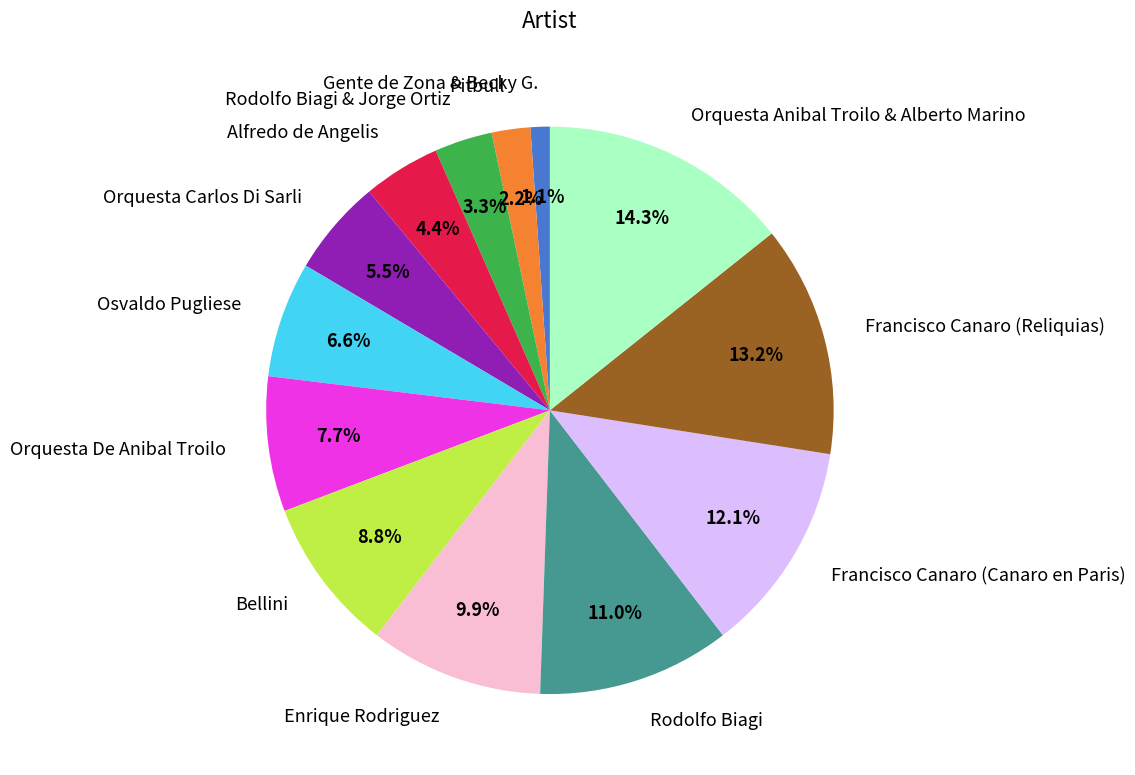

Is it true that Orquesta De Anibal Troilo is 8% of the pie?

True